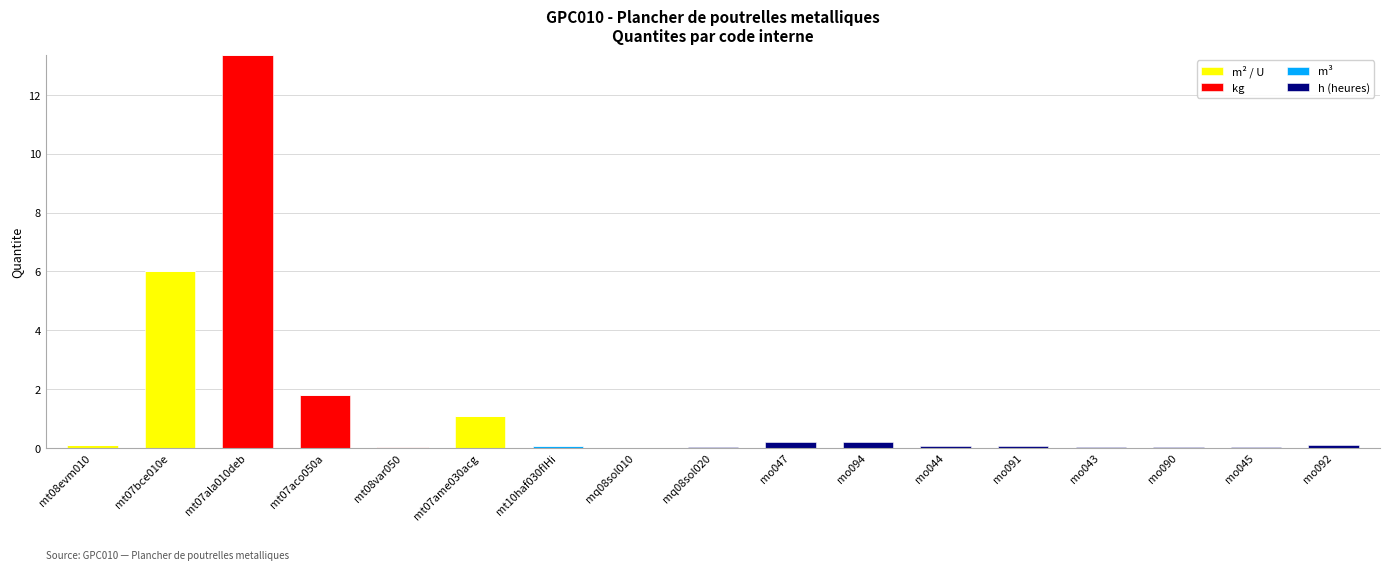

At which category is the sum across all series the highest?

mt07ala010deb